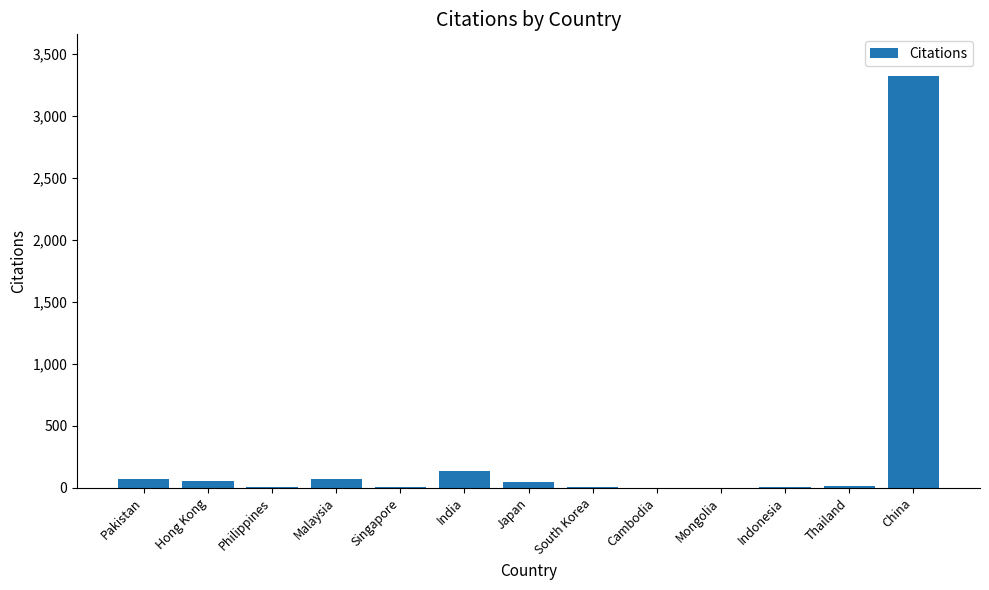

Is it true that the value at China is 5050?

False